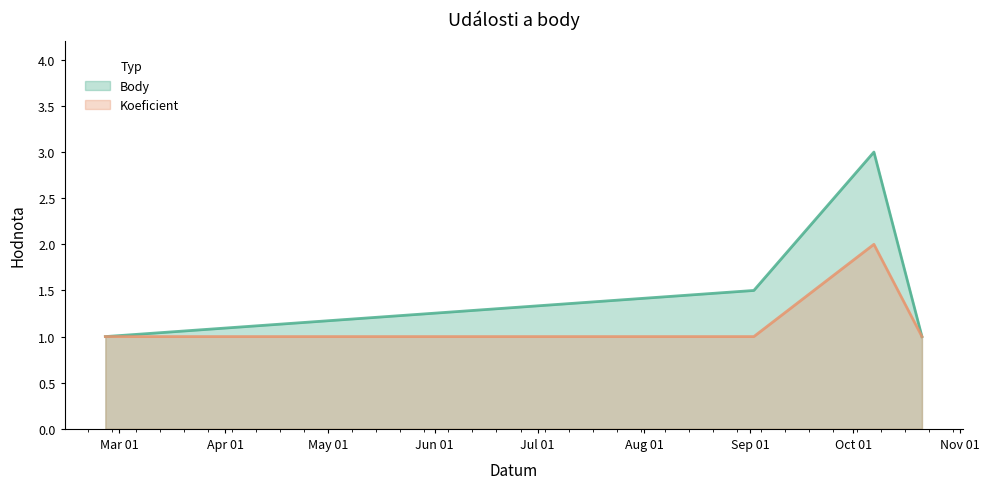

What is the value of the Body point at the 2nd from the left?

1.5